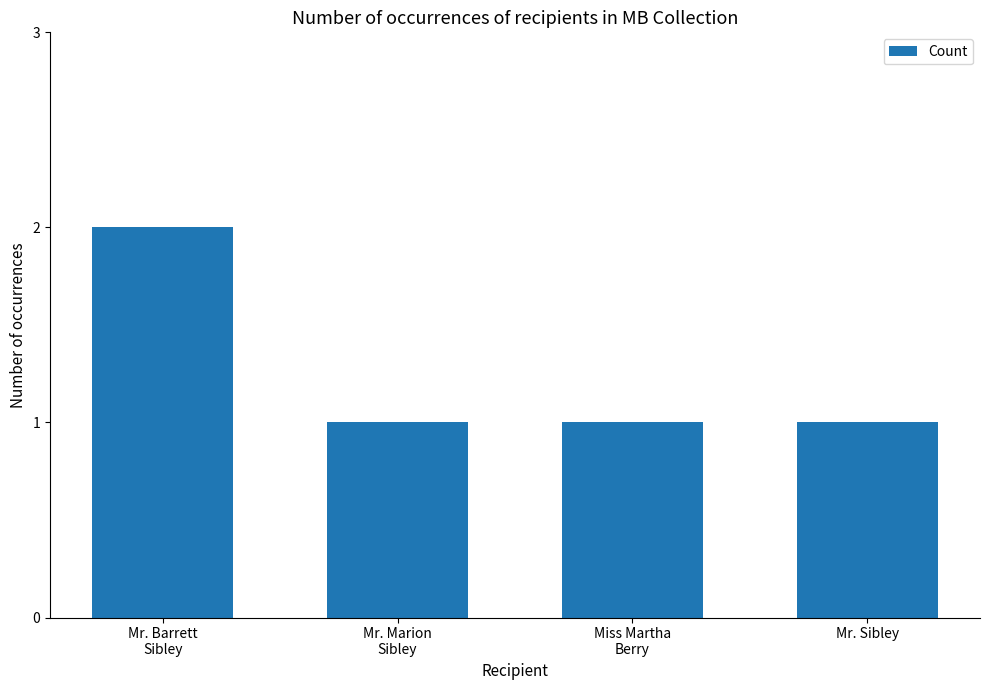

How many categories are shown in the chart?

4